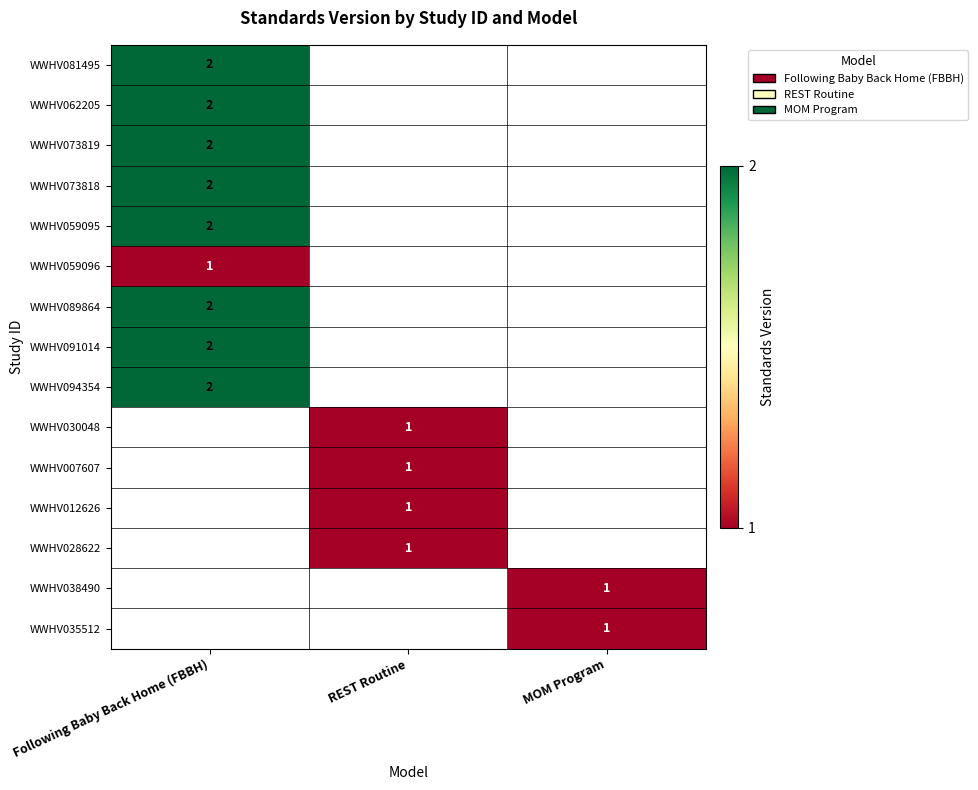

Is it true that WWHV073819 equals 3 at Following Baby Back Home (FBBH)?

False